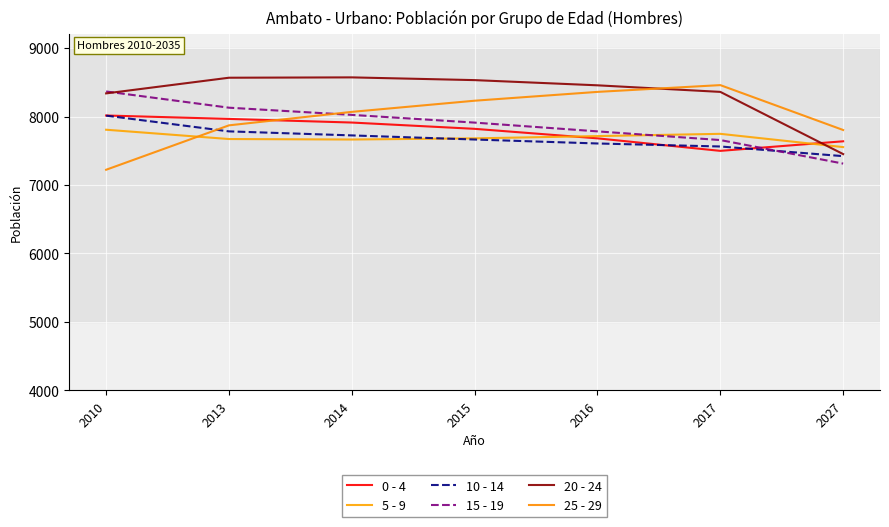

Read the 5 - 9 value at 2010.

7807